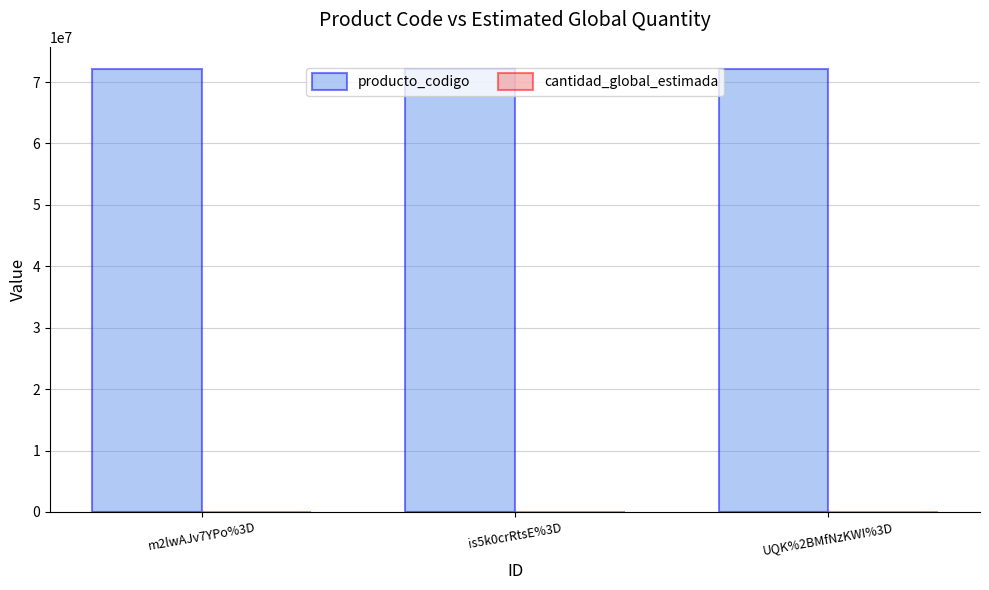

The producto_codigo series shows 72131601 at m2lwAJv7YPo%3D. True or false?

True